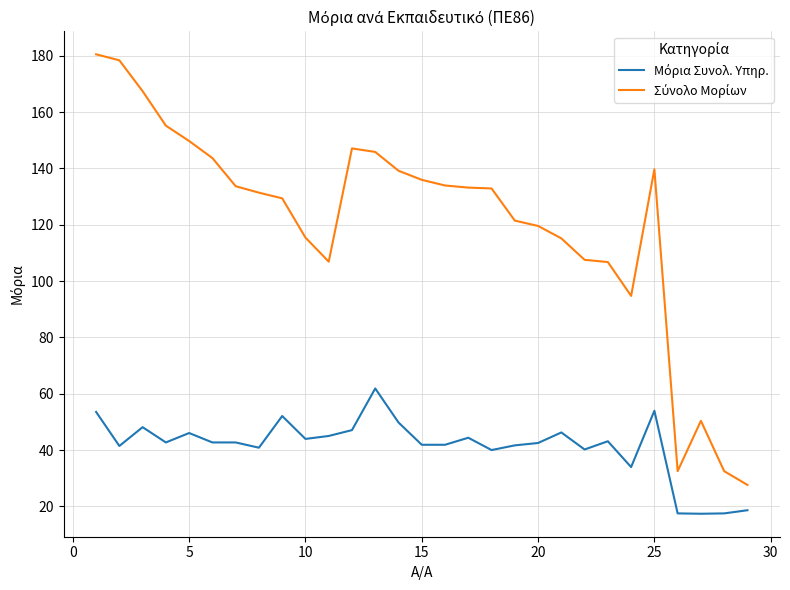

What is the minimum value shown in the chart?

17.4